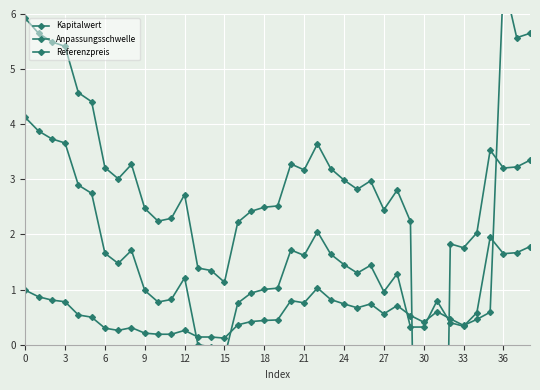

At which label is Anpassungsschwelle closest to 1?

18